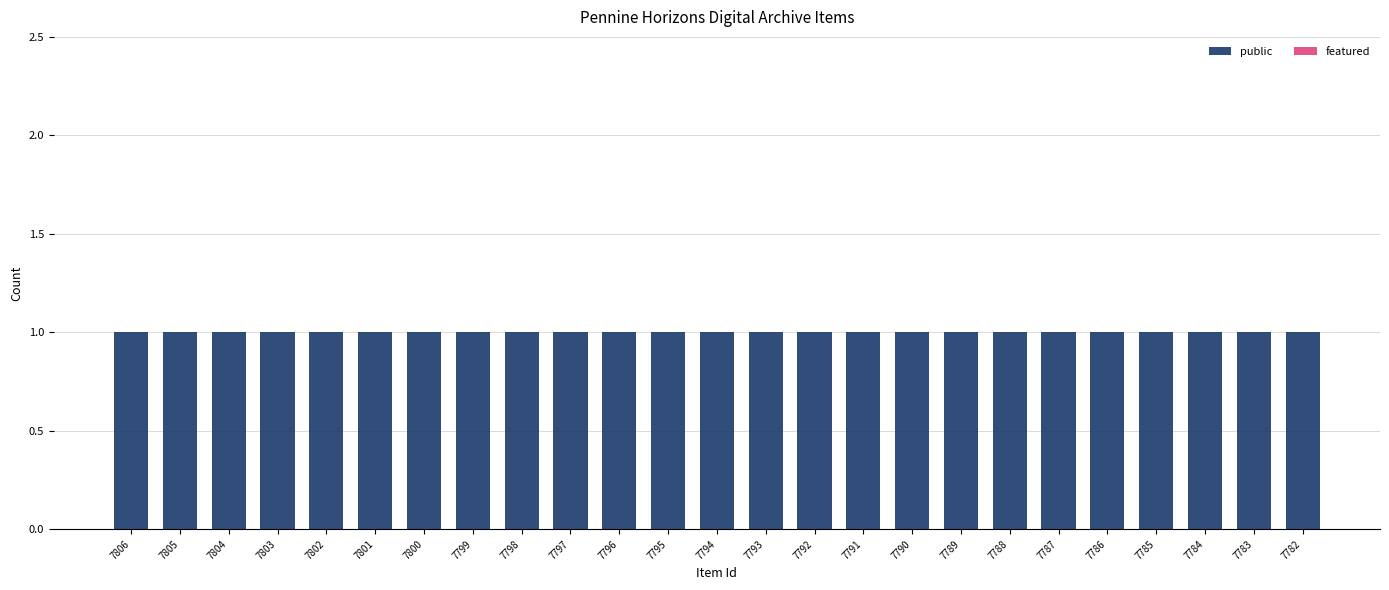

At which label is featured closest to 0?

7806